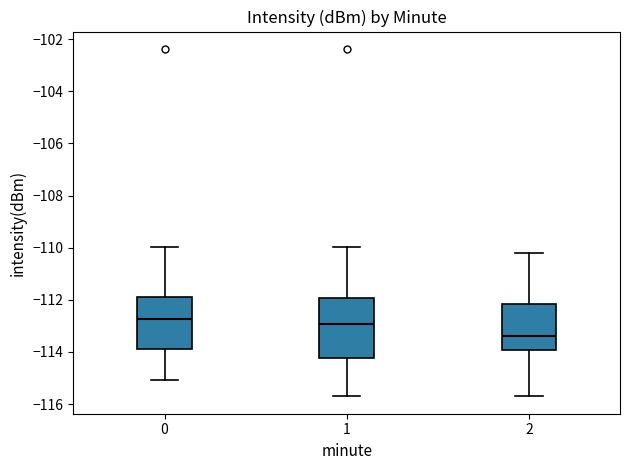

Reading left to right, transcribe this box plot: for each box, give where its median line is, the range the box spans, and where its two whiskers end, as read against the y-axis. The values are not printed on the chart, so give them approximately, as read against the axis.

0: median -112.8, box -114.0 to -112.0, whiskers -115.0 to -110.0
1: median -113.0, box -114.2 to -112.0, whiskers -115.8 to -110.0
2: median -113.4, box -114.0 to -112.2, whiskers -115.8 to -110.2